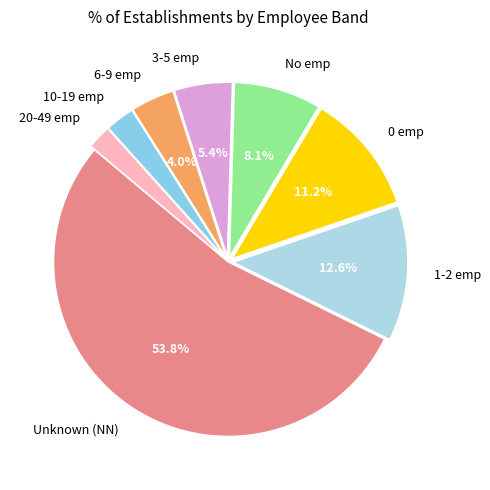

How much of the chart is everything except 3-5 emp?

94.6%